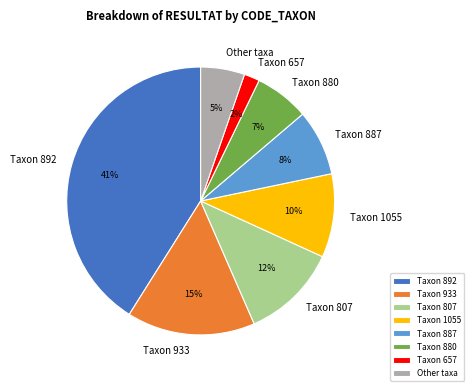

Is there any slice that represents more than half of the pie?

No